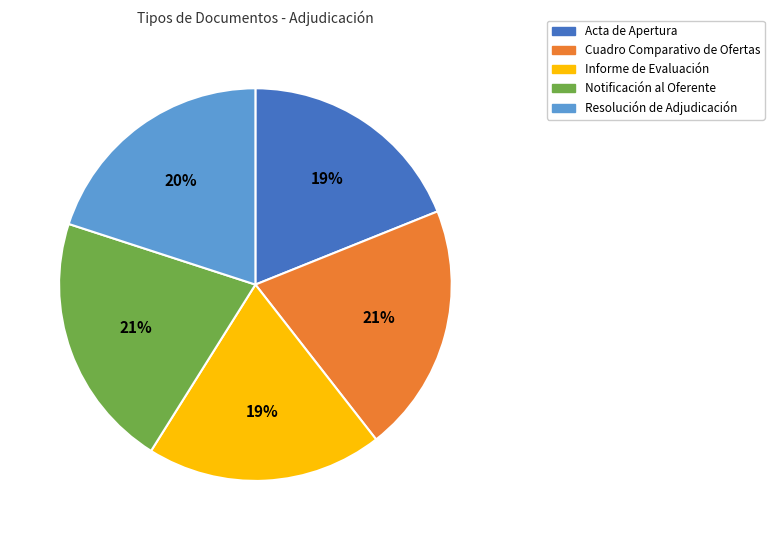

To the nearest percent, what portion does Cuadro Comparativo de Ofertas represent?

21%